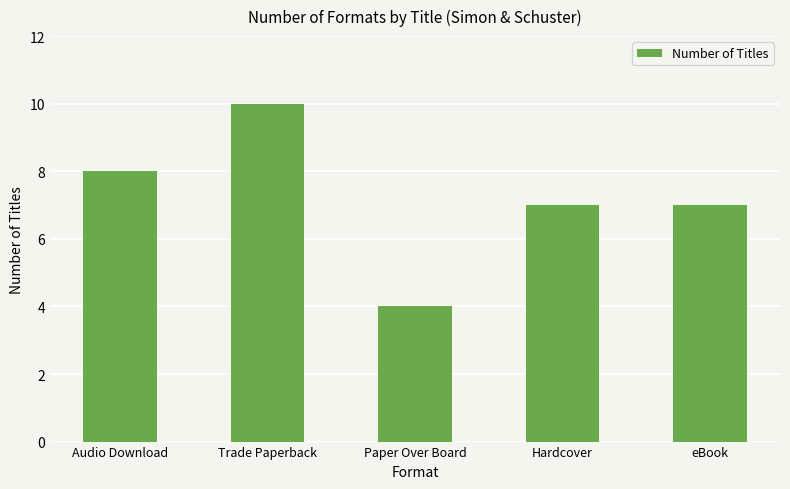

Which has a higher value, eBook or Audio Download?

Audio Download